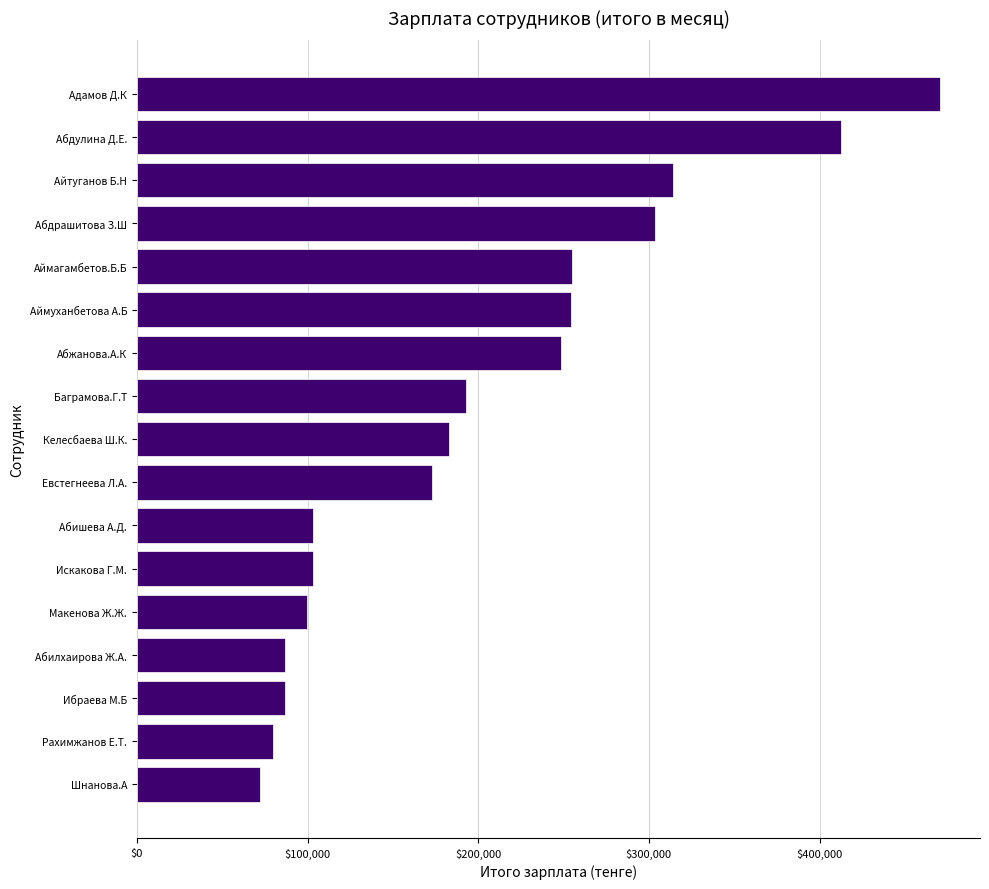

What is the sum of all values?

3437653